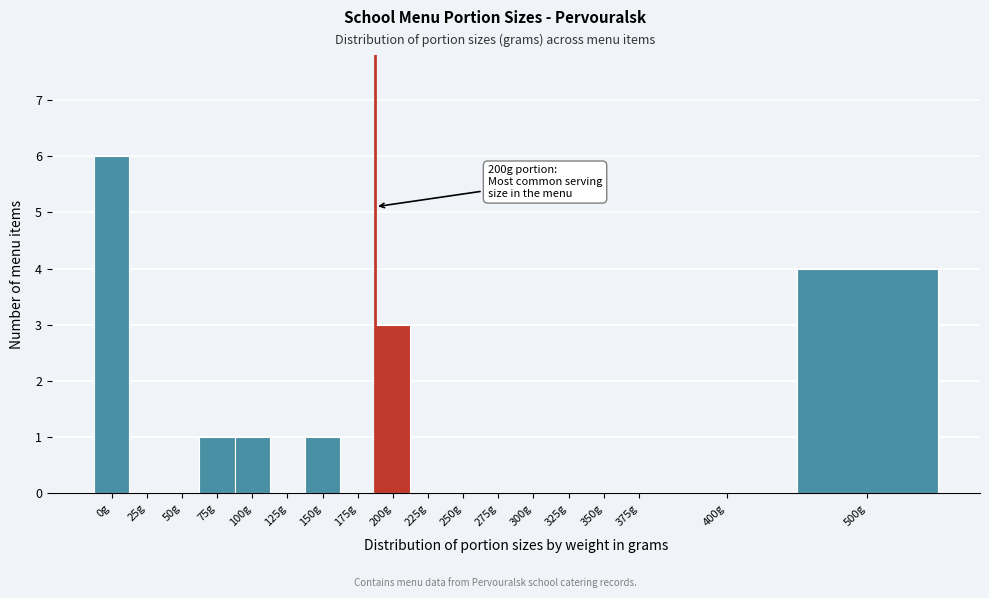

Reading left to right, list all the values displayed in this chart.

0g=6	25g=0	50g=0	75g=1	100g=1	125g=0	150g=1	175g=0	200g=3	225g=0	250g=0	275g=0	300g=0	325g=0	350g=0	375g=0	400g=0	500g=4